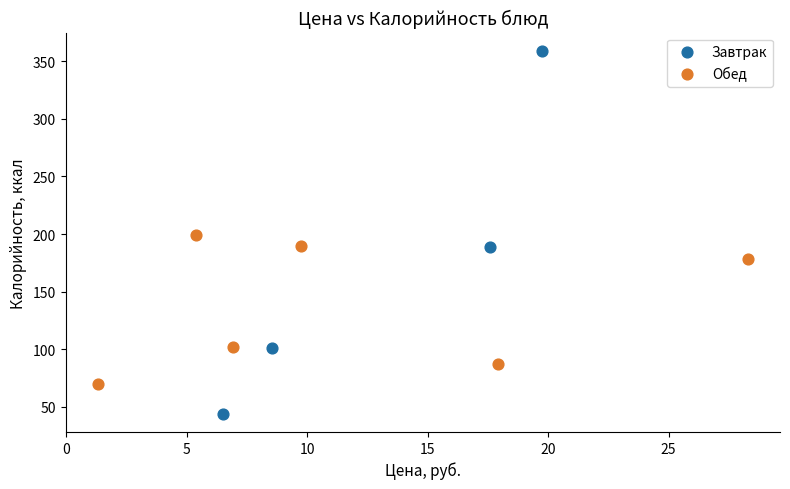

Which series contains the highest Y value?

Завтрак